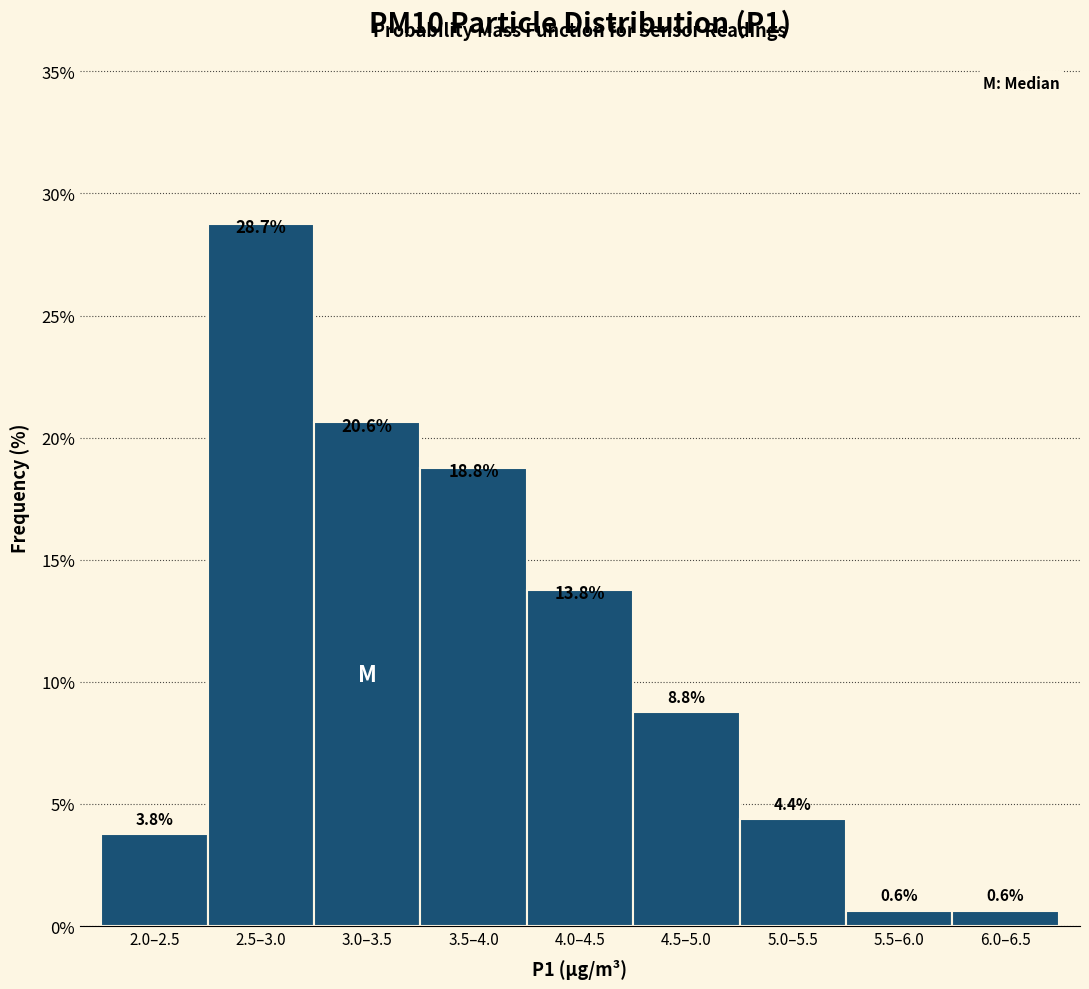

What is the difference between the maximum and minimum values?

28.1